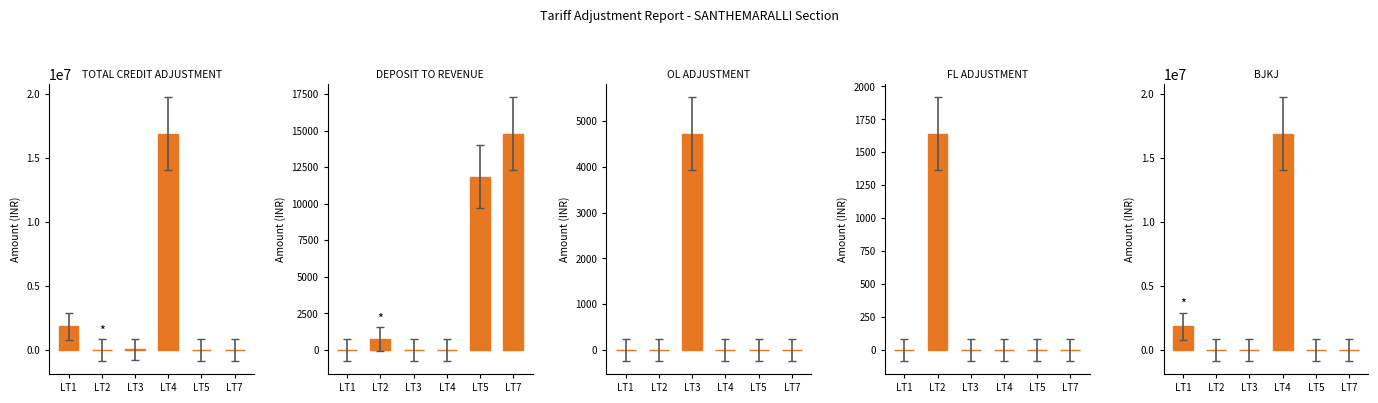

Reading left to right, what are all the values shown in this chart?

TOTAL CREDIT ADJUSTMENT: LT1=1854933.8	LT2=-465.1	LT3=41342.2	LT4=16881694.8	LT5=11847.0	LT7=14793.0
DEPOSIT TO REVENUE: LT1=0.0	LT2=770.0	LT3=0.0	LT4=0.0	LT5=11847.0	LT7=14793.0
OL ADJUSTMENT: LT1=0.0	LT2=0.0	LT3=4722.2	LT4=0.0	LT5=0.0	LT7=0.0
FL ADJUSTMENT: LT1=0.0	LT2=1641.9	LT3=0.0	LT4=0.0	LT5=0.0	LT7=0.0
BJKJ: LT1=1850733.8	LT2=0.0	LT3=0.0	LT4=16881694.8	LT5=0.0	LT7=0.0